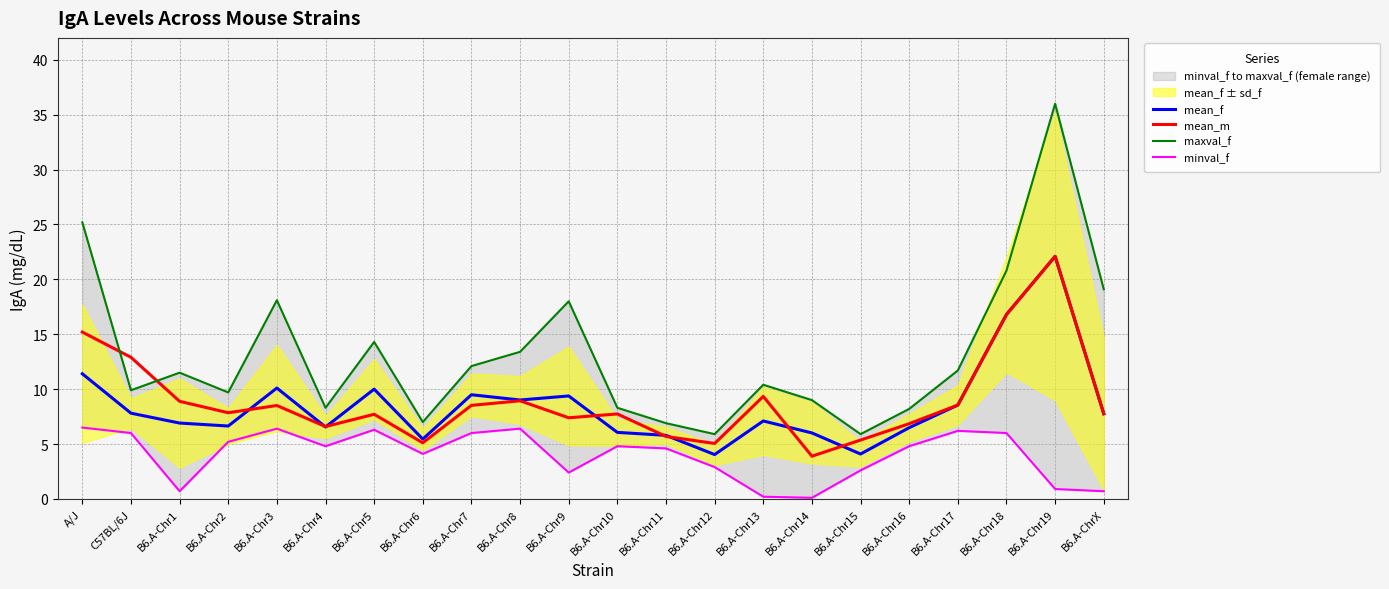

What is the sum of the minval_f values at B6.A-Chr5 and B6.A-Chr2?

11.5